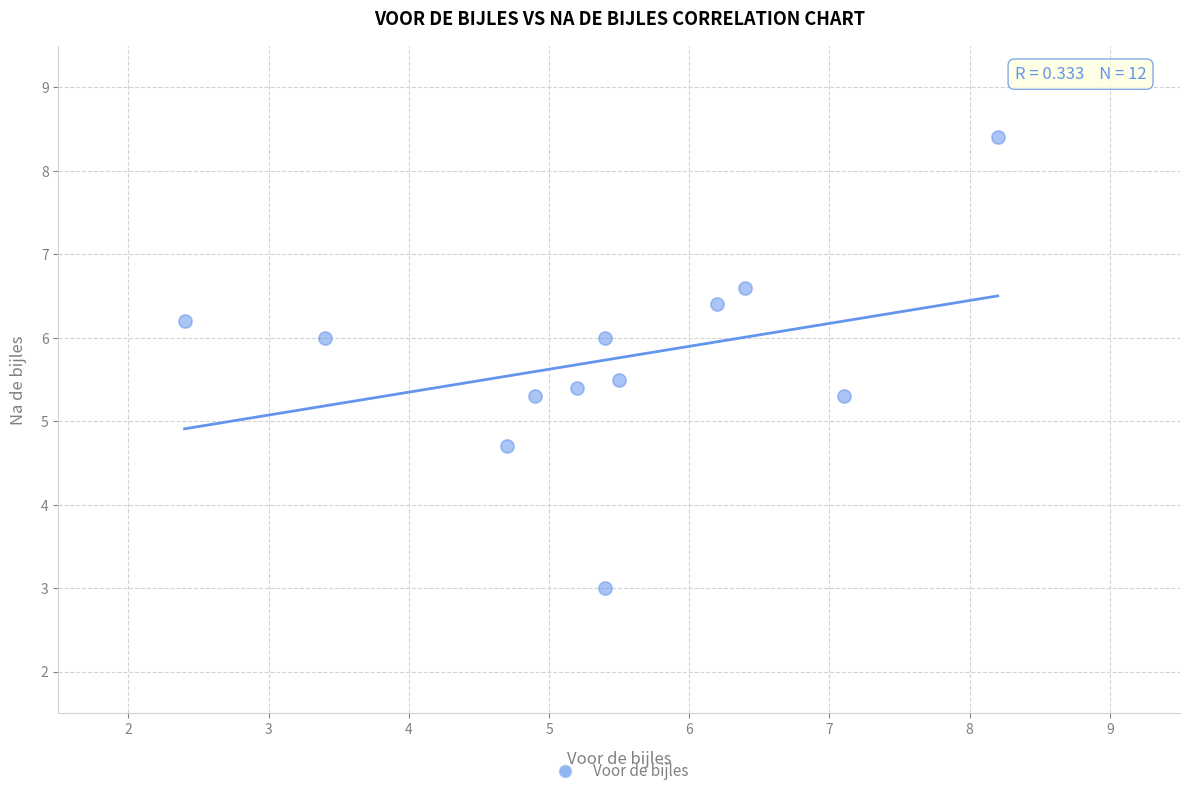

What is the range of Y values (max minus min)?

5.4